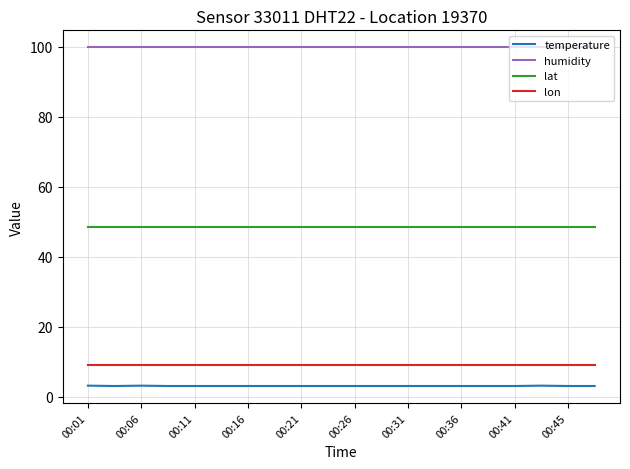

True or false: temperature and lon cross at least once.

False